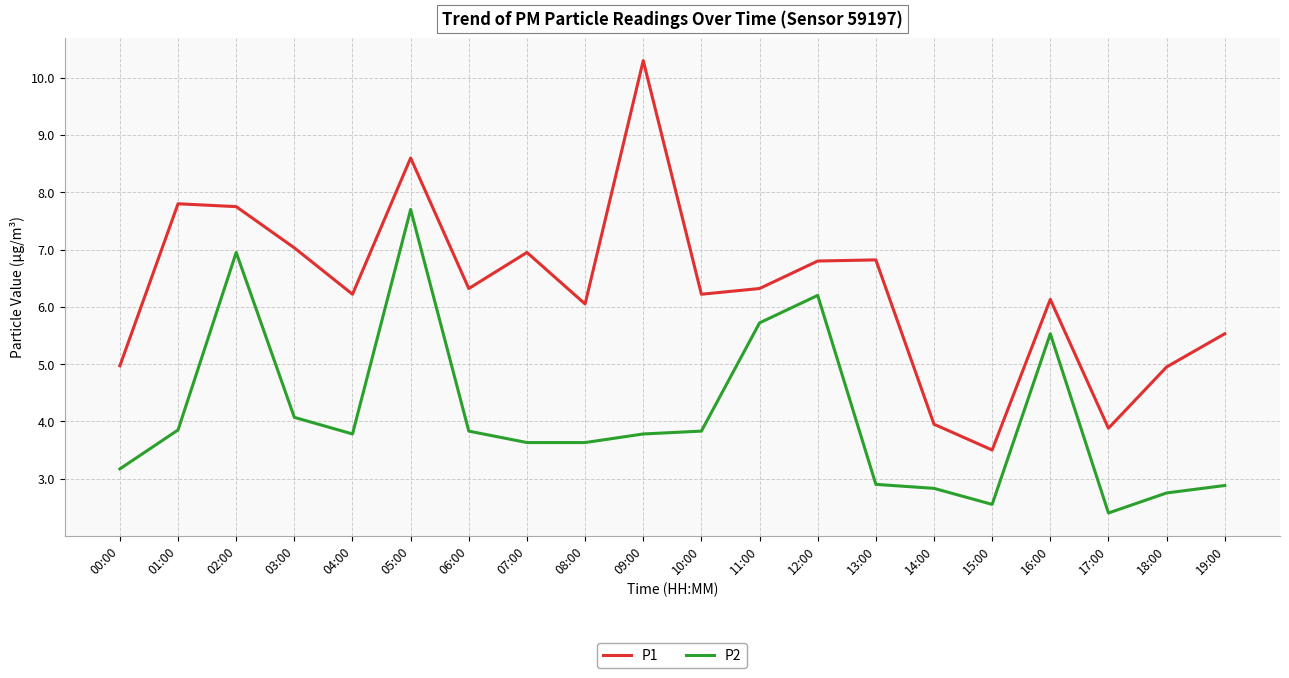

What is the maximum value shown in the chart?

10.3